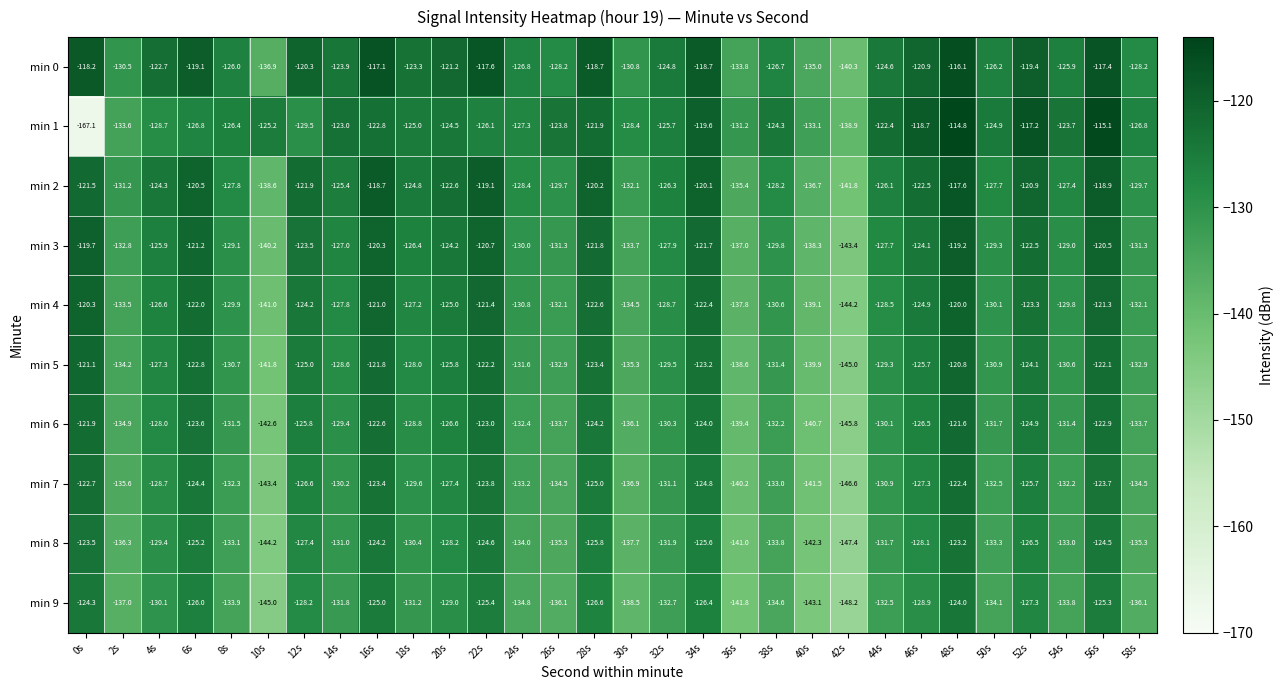

What is the sum of the min 2 values at 52s and 44s?

-247.0